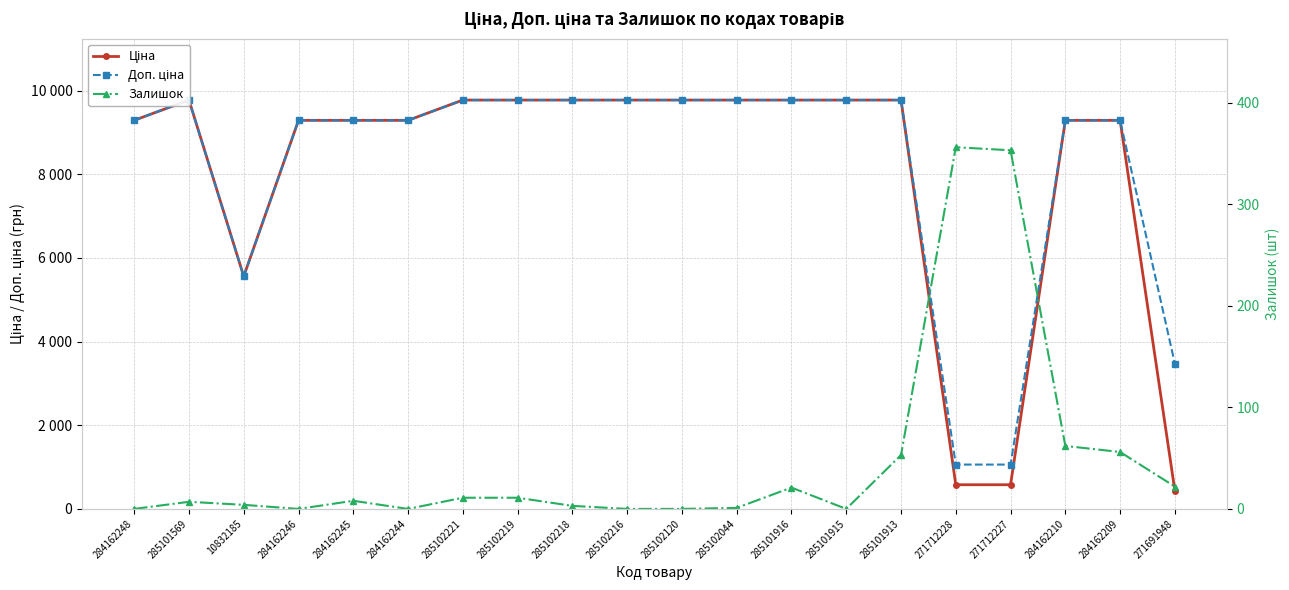

At which label is Ціна closest to 5104?

10832185